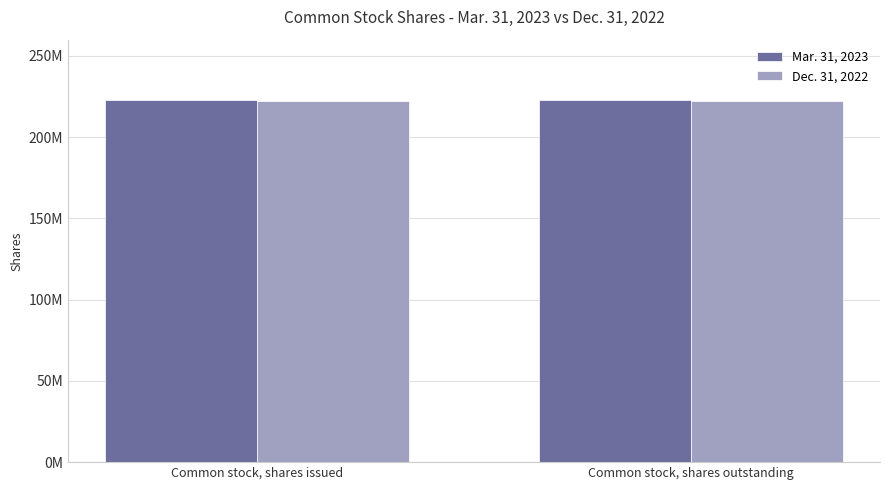

True or false: Dec. 31, 2022 has a value of 79019260 at Common stock, shares issued.

False